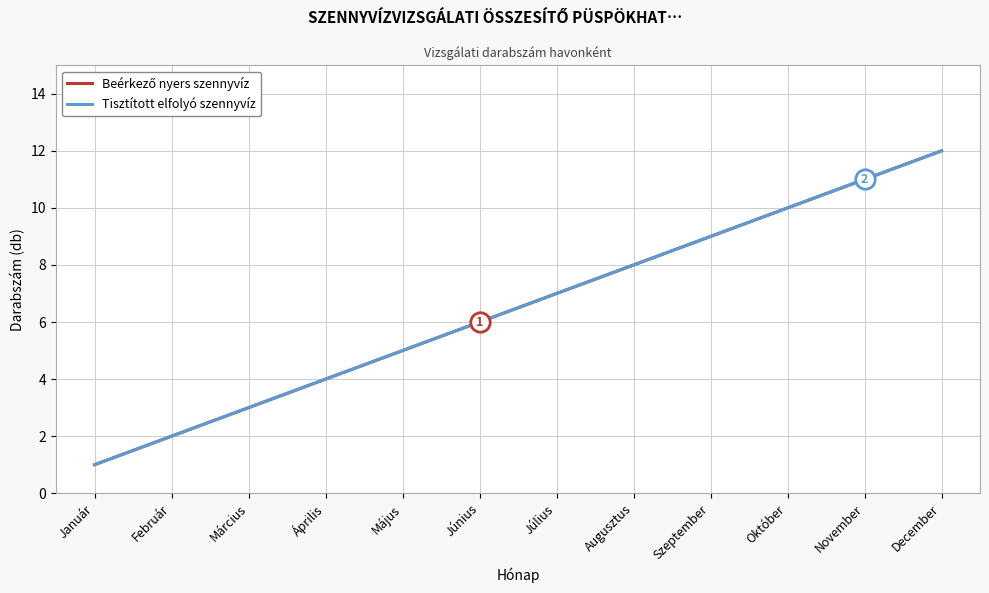

What is the average value of the Beérkező nyers szennyvíz series?

6